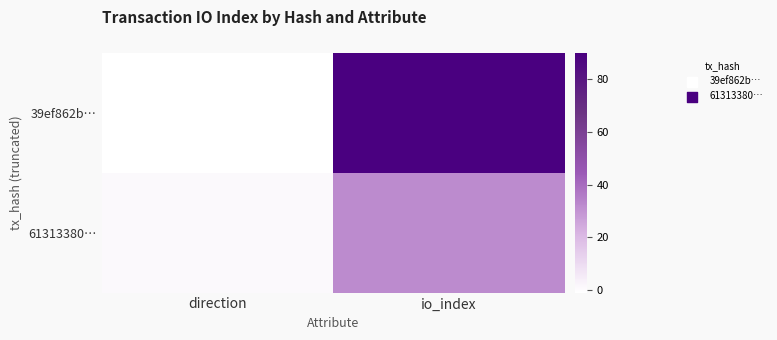

Reading right to left, list all the values displayed in this chart.

39ef862b…: io_index=90	direction=-1
61313380…: io_index=32	direction=1